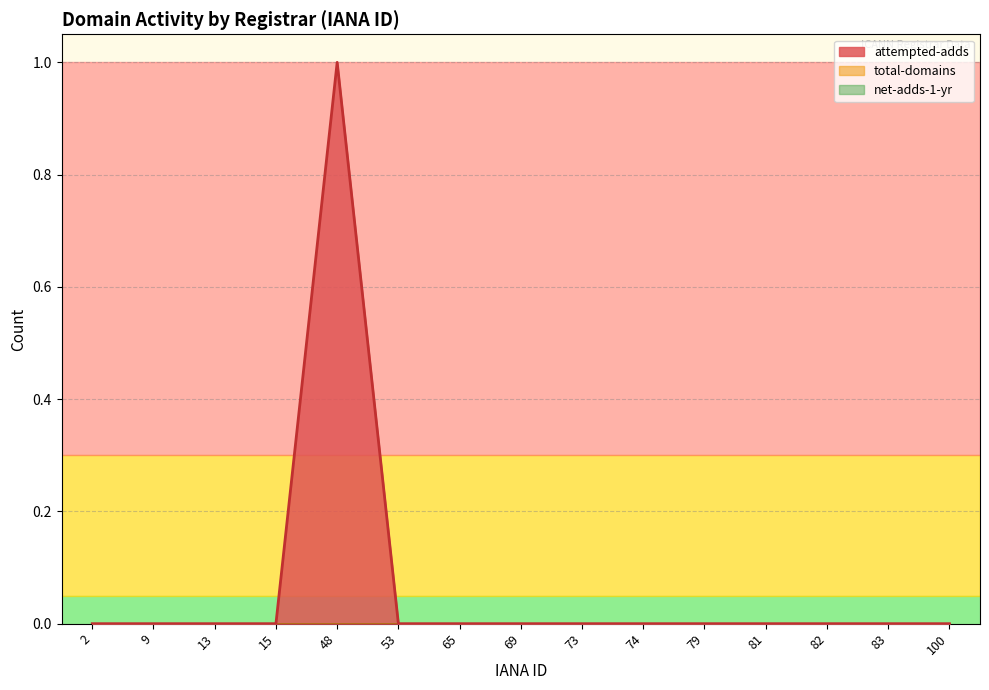

Rank the categories by total-domains value from lowest to highest.

2, 9, 13, 15, 48, 53, 65, 69, 73, 74, 79, 81, 82, 83, 100